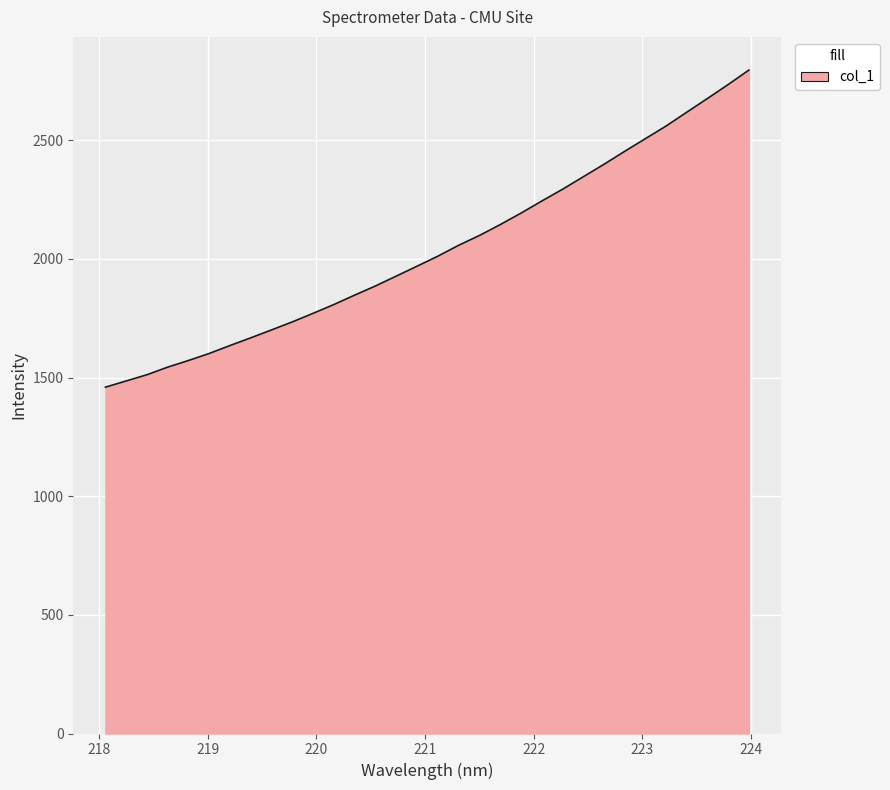

What is the maximum value shown in the chart?

2795.4